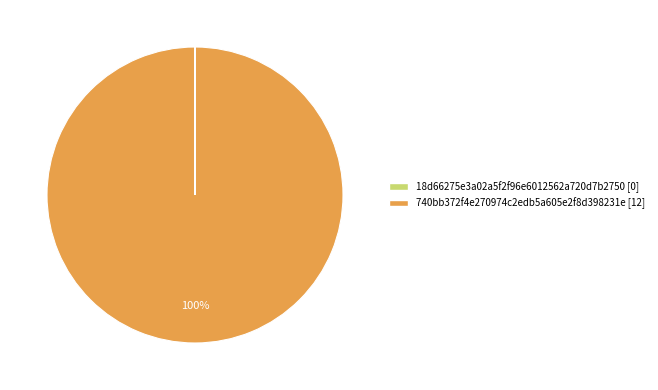

Is it true that 740bb372f4e270974c2edb5a605e2f8d398231e [12] is 91% of the pie?

False